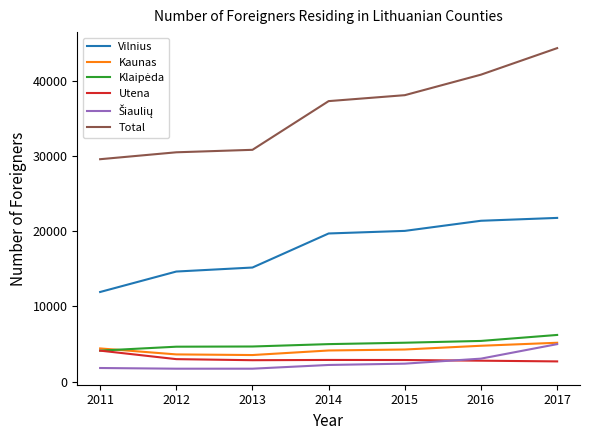

Is it true that Vilnius equals 5817 at 2012?

False